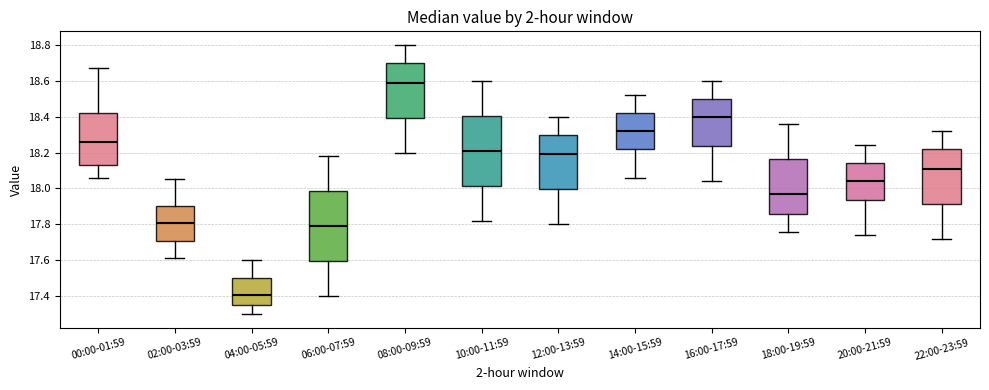

Reading left to right, transcribe this box plot: for each box, give where its median line is, the range the box spans, and where its two whiskers end, as read against the y-axis. The values are not printed on the chart, so give them approximately, as read against the axis.

00:00-01:59: median 18.26, box 18.14 to 18.42, whiskers 18.06 to 18.68
02:00-03:59: median 17.80, box 17.70 to 17.90, whiskers 17.62 to 18.06
04:00-05:59: median 17.40, box 17.36 to 17.50, whiskers 17.30 to 17.60
06:00-07:59: median 17.80, box 17.60 to 17.98, whiskers 17.40 to 18.18
08:00-09:59: median 18.60, box 18.40 to 18.70, whiskers 18.20 to 18.80
10:00-11:59: median 18.22, box 18.02 to 18.40, whiskers 17.82 to 18.60
12:00-13:59: median 18.20, box 18.00 to 18.30, whiskers 17.80 to 18.40
14:00-15:59: median 18.32, box 18.22 to 18.42, whiskers 18.06 to 18.52
16:00-17:59: median 18.40, box 18.24 to 18.50, whiskers 18.04 to 18.60
18:00-19:59: median 17.98, box 17.86 to 18.16, whiskers 17.76 to 18.36
20:00-21:59: median 18.04, box 17.94 to 18.14, whiskers 17.74 to 18.24
22:00-23:59: median 18.12, box 17.92 to 18.22, whiskers 17.72 to 18.32